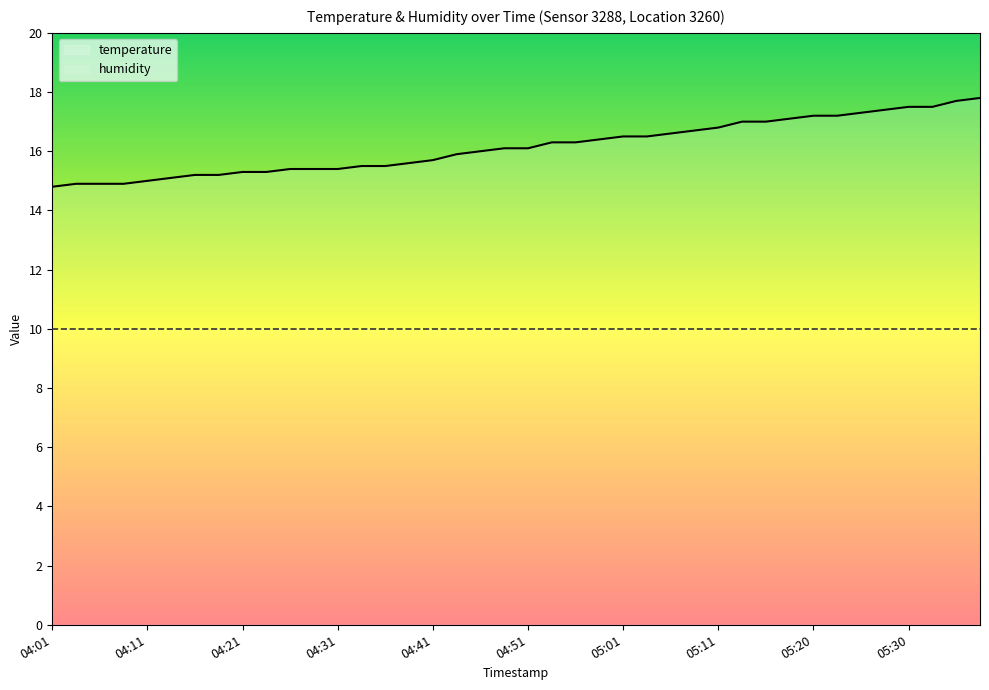

At 30, list the series in order from largest to smallest.

temperature, humidity